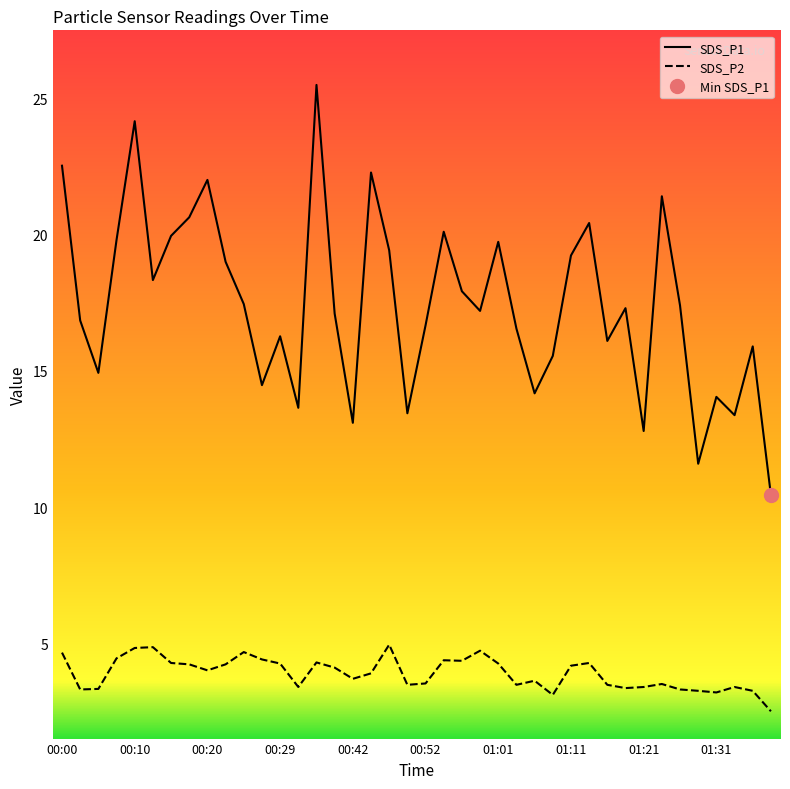

Does the chart have visible grid lines?

No